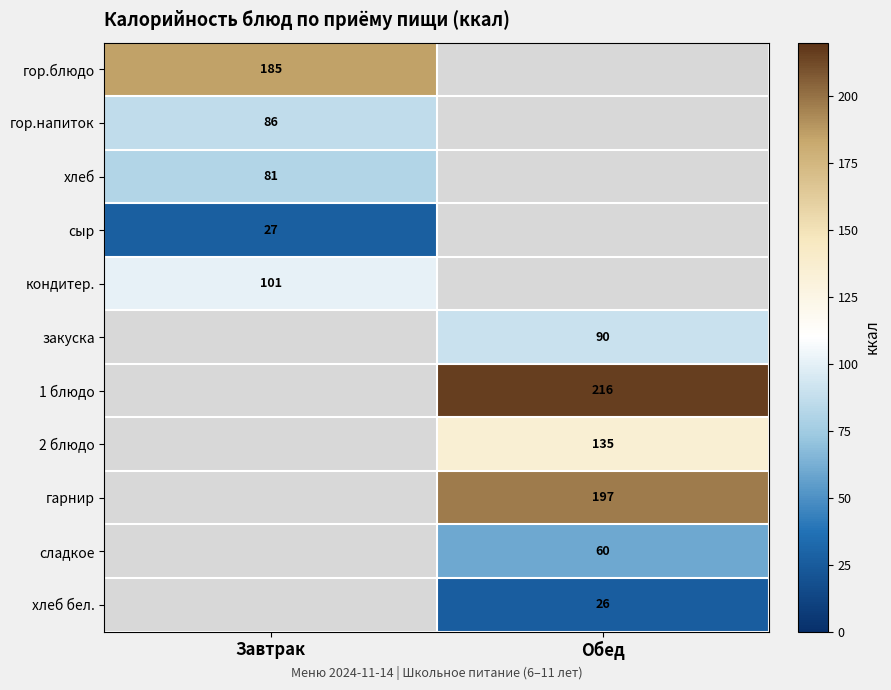

Is it true that 1 блюдо equals 216 at Обед?

True